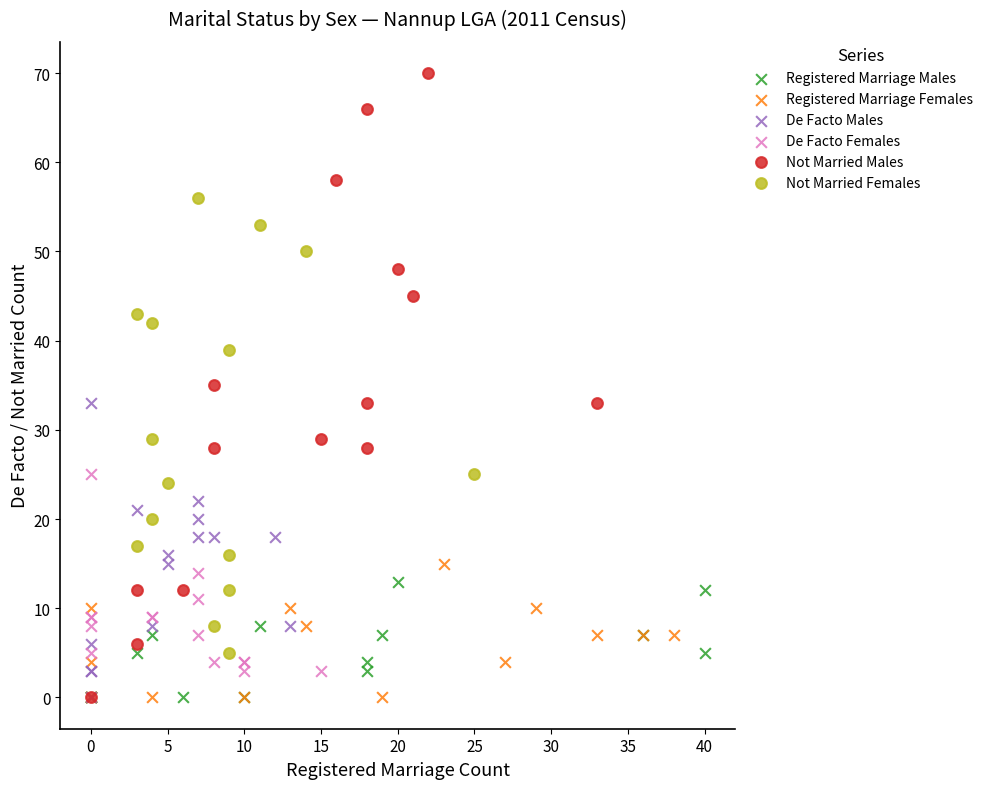

Which series has the largest Y range (max minus min)?

Not Married Males